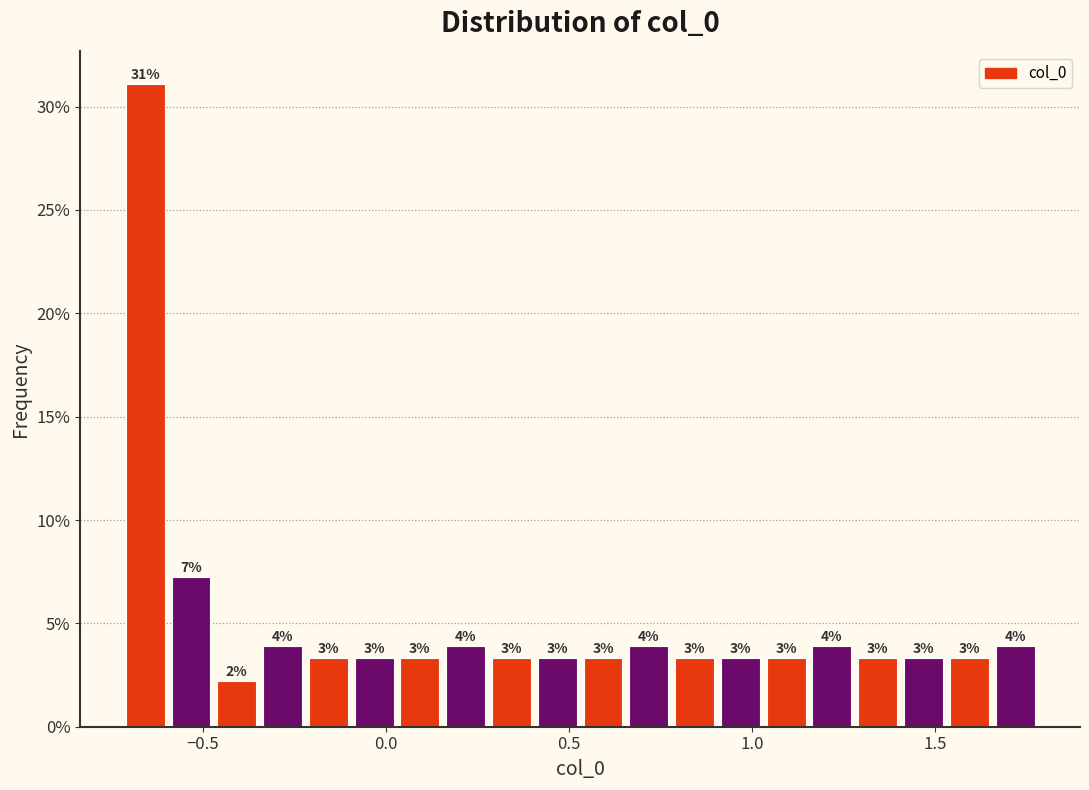

Read against the x-axis, roughly where is the centre of the tallest bar?

-0.65